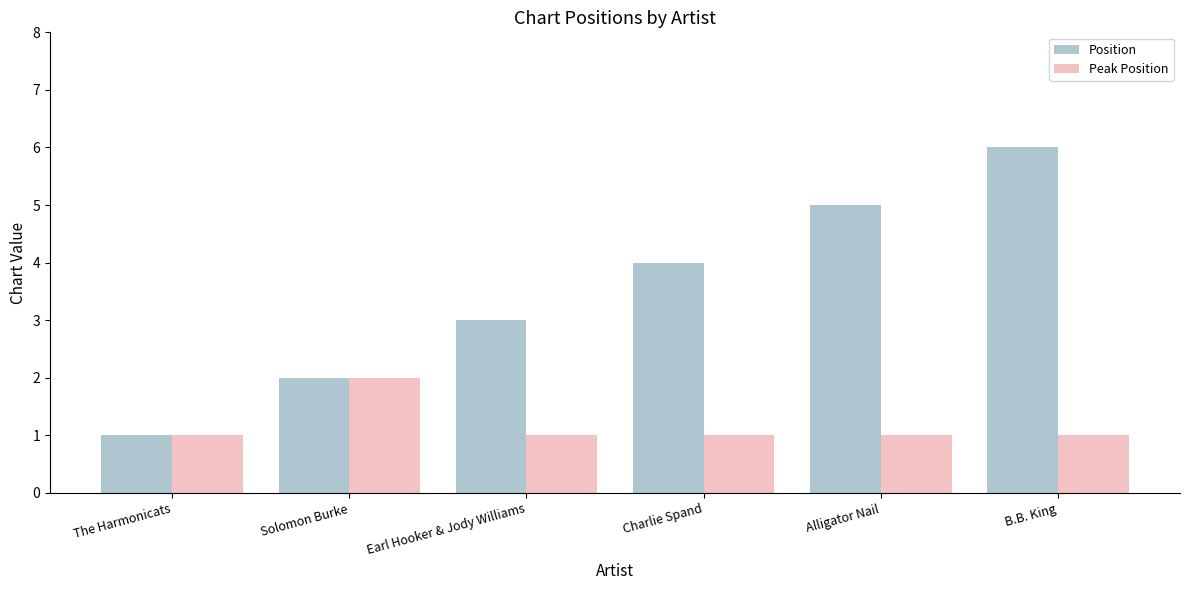

Is it true that Peak Position equals 2 at Solomon Burke?

True